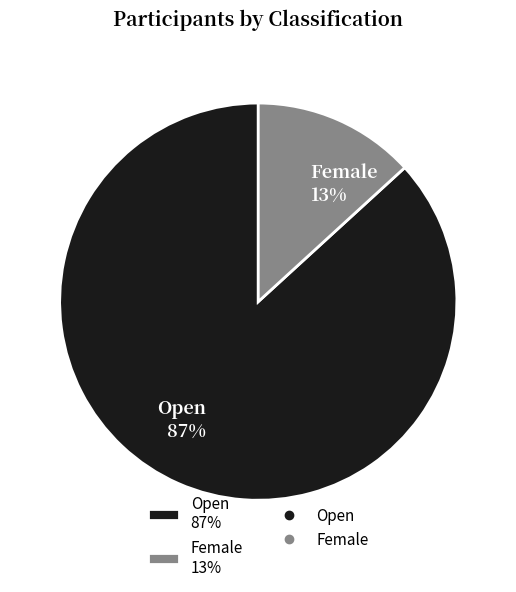

What is the largest slice in the pie chart?

Open